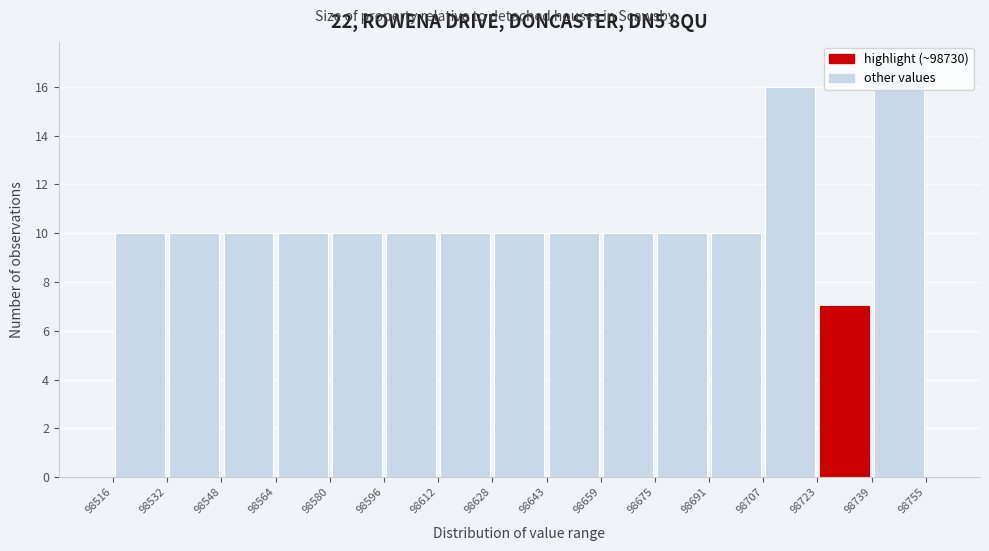

Reading left to right, list every bar in this chart as the range it spans on the x-axis followed by its height. The values are not printed on the chart, so give them approximately, as read against the axis.

98516 to 98532: 10
98532 to 98548: 10
98548 to 98564: 10
98564 to 98580: 10
98580 to 98596: 10
98596 to 98612: 10
98612 to 98628: 10
98628 to 98643: 10
98643 to 98659: 10
98659 to 98675: 10
98675 to 98691: 10
98691 to 98707: 10
98707 to 98723: 16
98723 to 98739: 7
98739 to 98755: 17